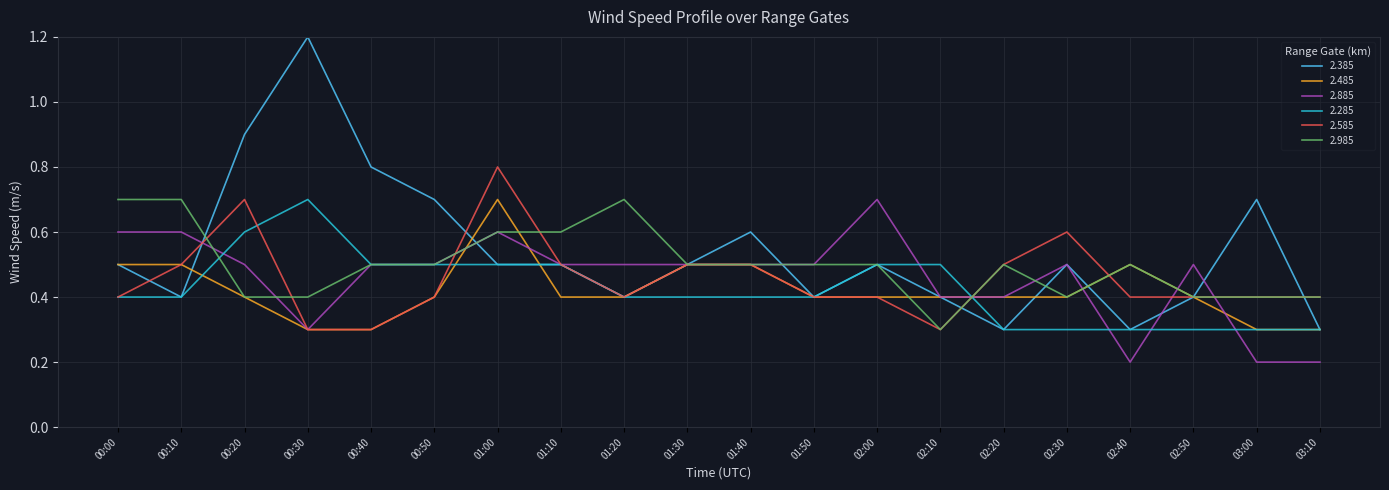

What position from the left is 02:50?

18